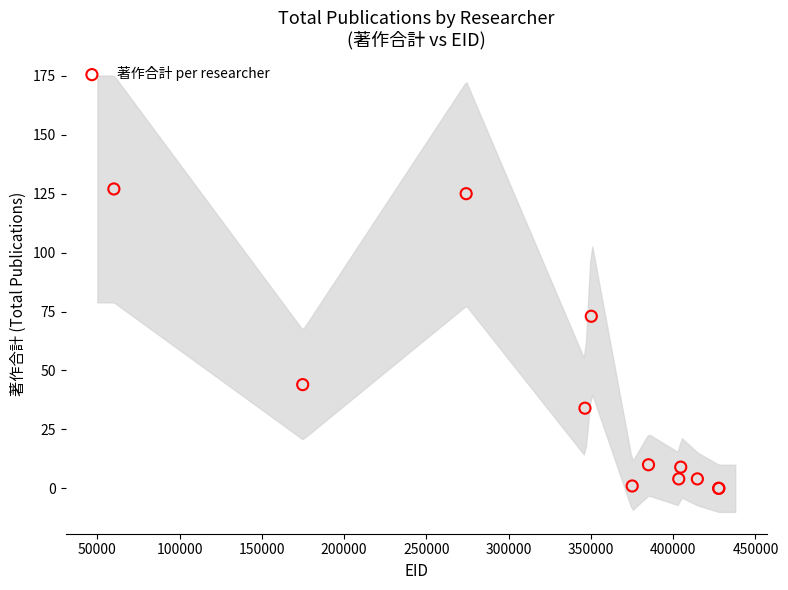

What Y value in the scatter plot is closest to 63?

73